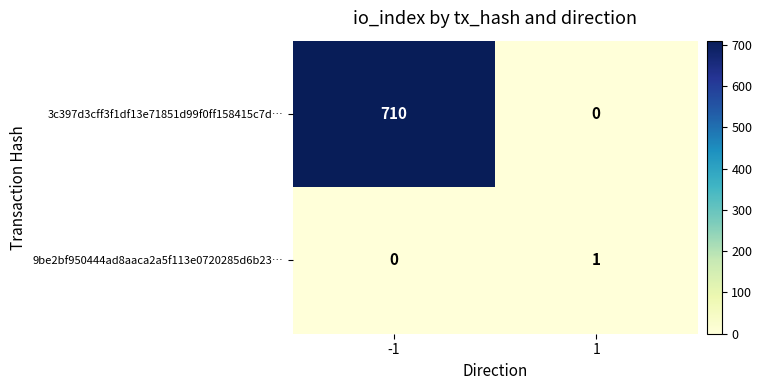

Which series changed the most between -1 and 1?

3c397d3cff3f1df13e71851d99f0ff158415c7d…